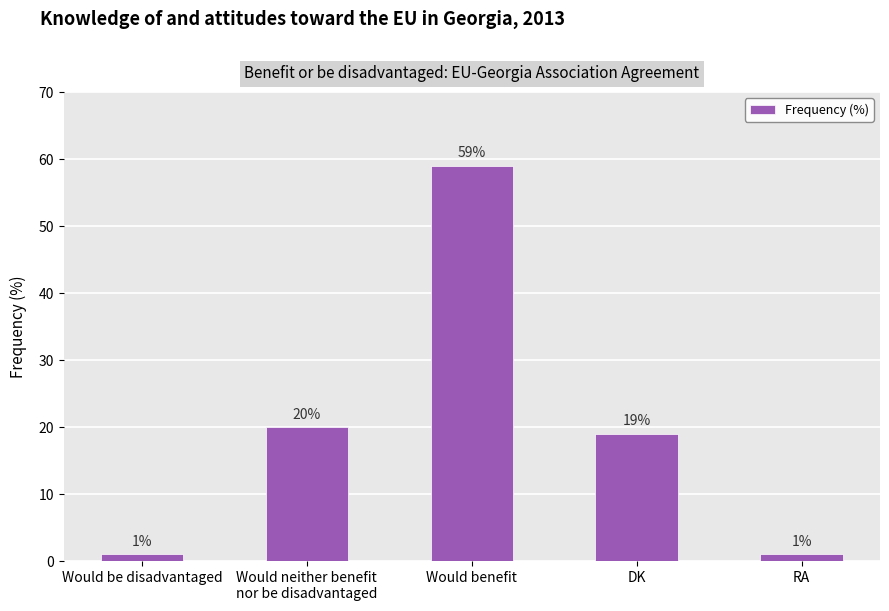

The chart shows a value of 20 at Would neither benefit
nor be disadvantaged. True or false?

True